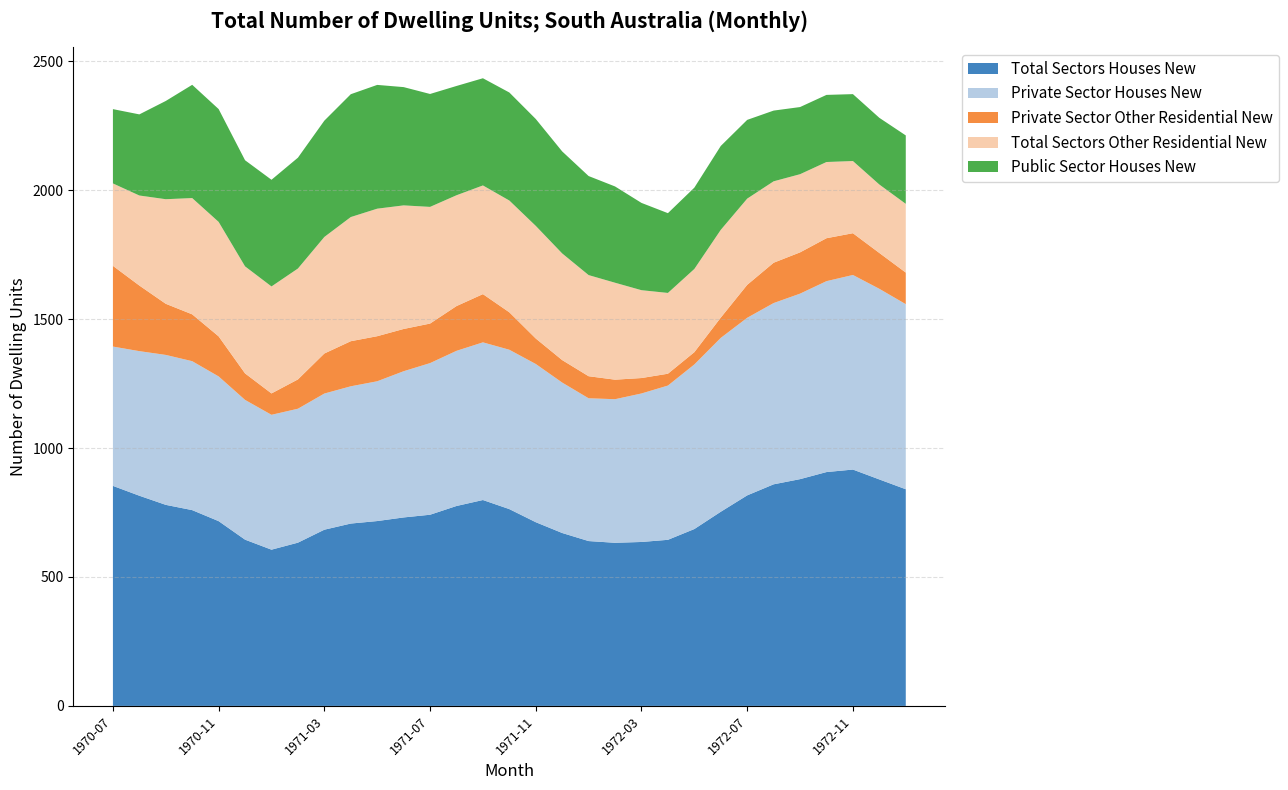

What is the lowest value of the Total Sectors Houses New series?

605.8